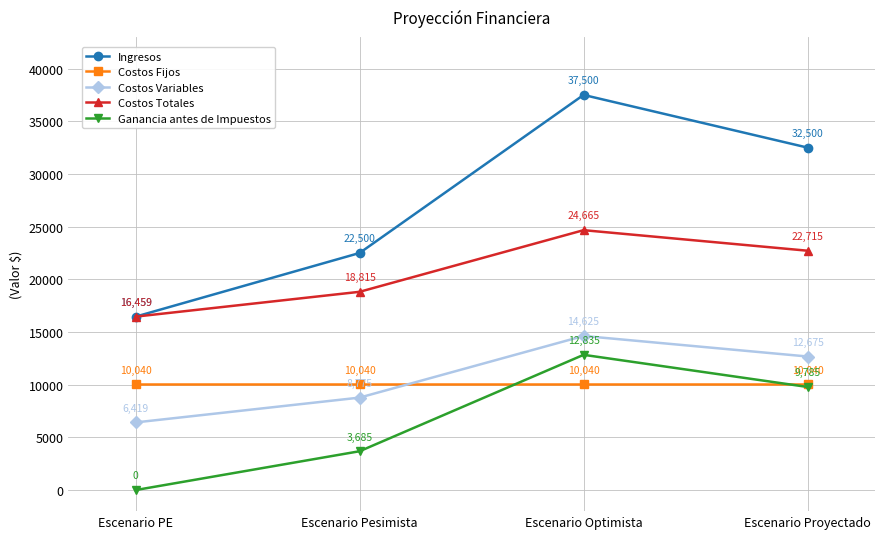

What is the maximum value for Costos Fijos?

10040.0